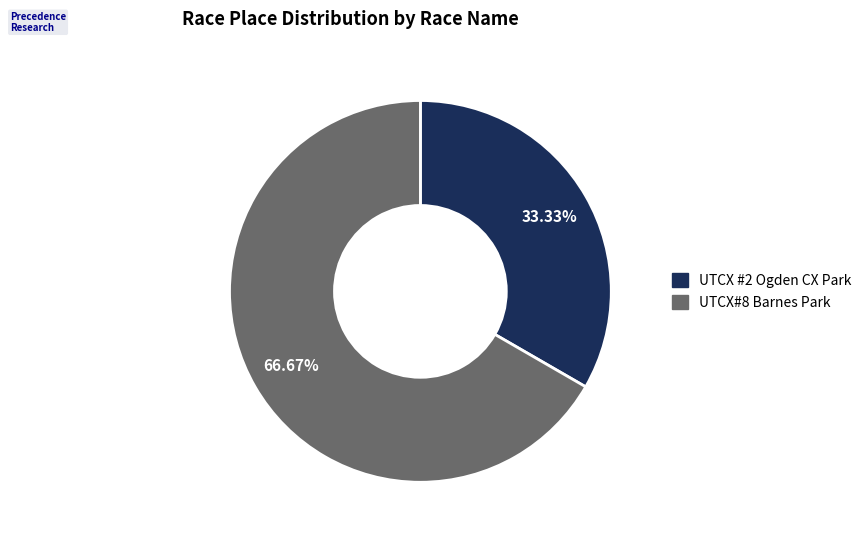

Count the number of slices in the pie.

2